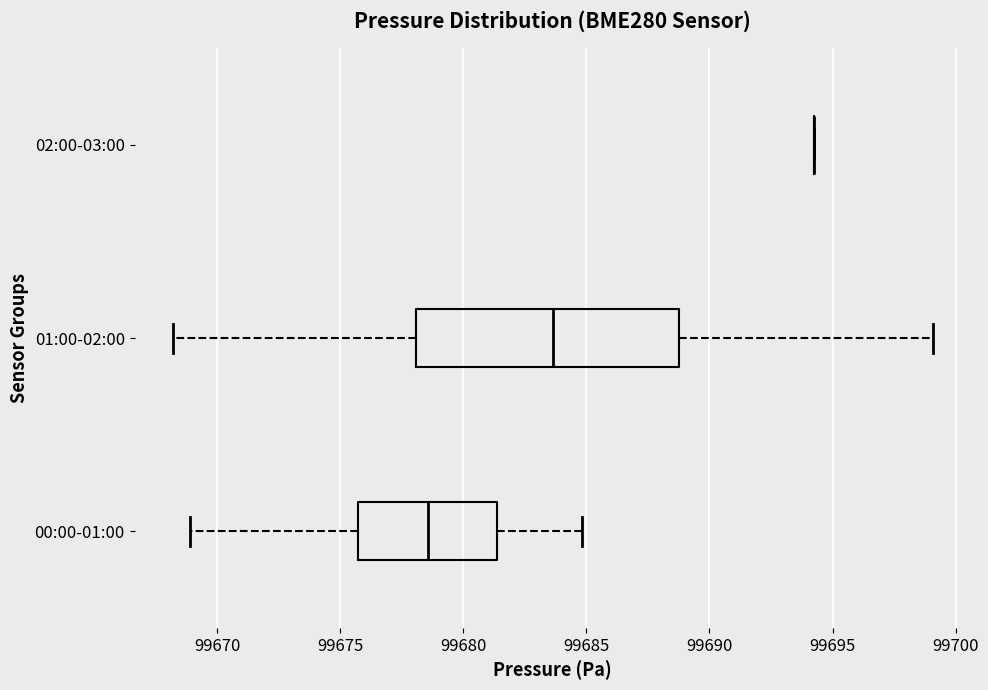

Reading bottom to top, read every box against the x-axis: the position of its median line, the range the box covers, and the ends of its whiskers. The values are not printed on the chart, so give them approximately, as read against the axis.

00:00-01:00: median 99678.5, box 99675.5 to 99681.5, whiskers 99669.0 to 99685.0
01:00-02:00: median 99683.5, box 99678.0 to 99689.0, whiskers 99668.0 to 99699.0
02:00-03:00: box collapsed to a line at 99694.5, whiskers 99694.5 to 99694.5